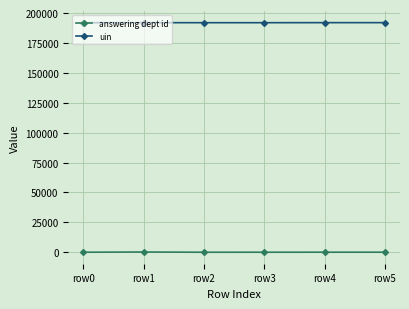

List the series in order of their peak value, lowest first.

answering dept id, uin